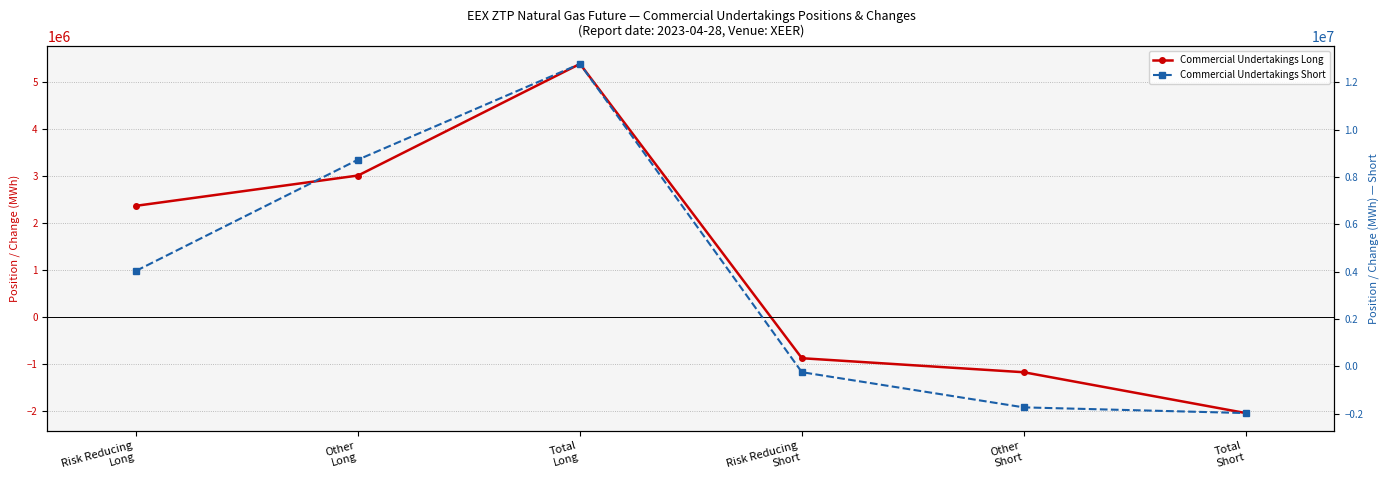

Where is Commercial Undertakings Short nearest to the value 5408236?

Risk Reducing
Long